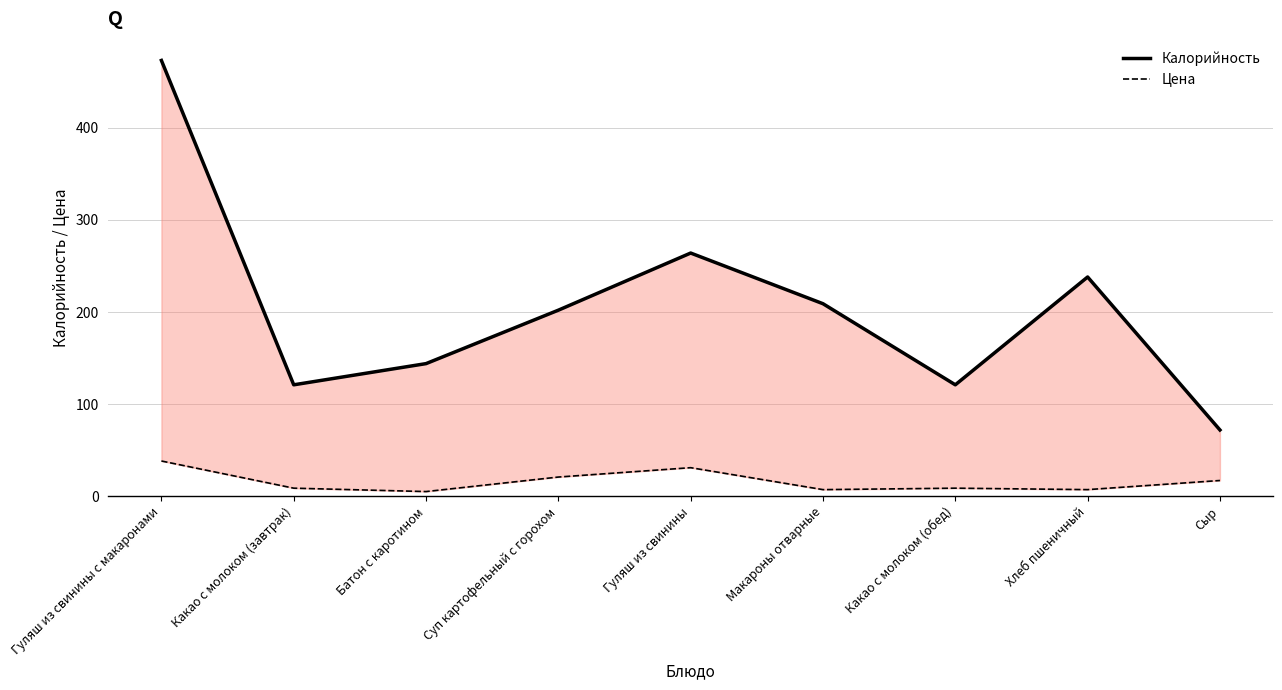

What is the value of the Калорийность point at the 3rd from the left?

144.0